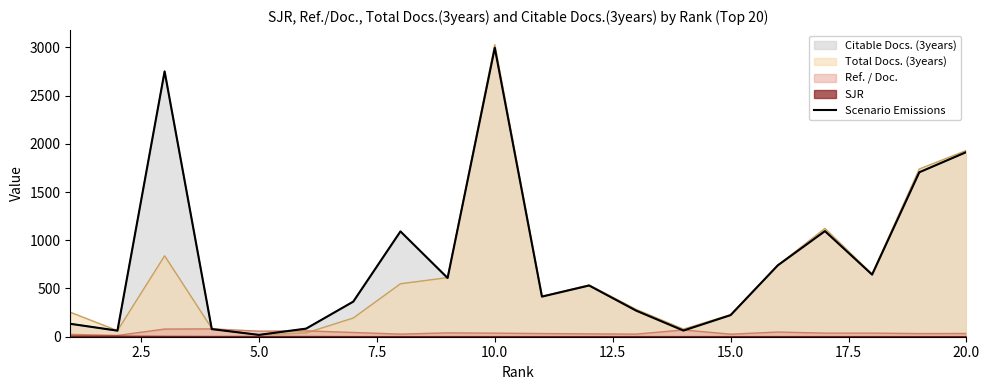

How many interior local valleys (lower than both neighbors) does the data have?

6